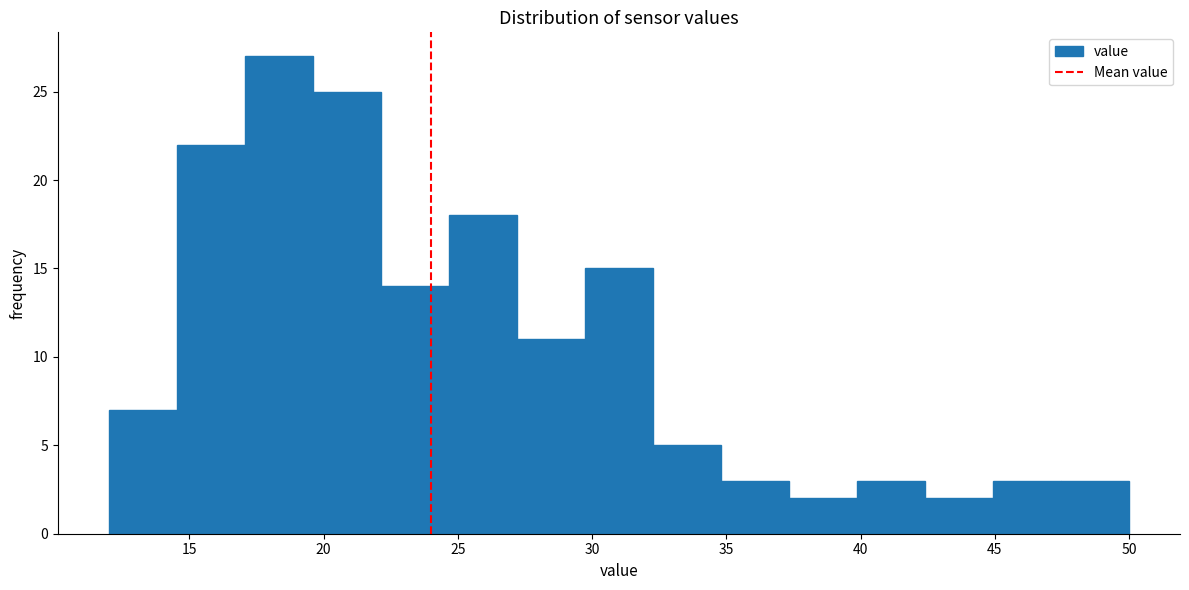

Reading left to right, transcribe this chart: for each bar, give the range it covers on the x-axis and its height. Neither the bar edges nor the heights are printed on the chart, so give them approximately, as read against the axes.

12.0 to 14.5: 7
14.5 to 17.0: 22
17.0 to 19.5: 27
19.5 to 22.0: 25
22.0 to 24.5: 14
24.5 to 27.0: 18
27.0 to 29.5: 11
29.5 to 32.5: 15
32.5 to 35.0: 5
35.0 to 37.5: 3
37.5 to 40.0: 2
40.0 to 42.5: 3
42.5 to 45.0: 2
45.0 to 47.5: 3
47.5 to 50.0: 3